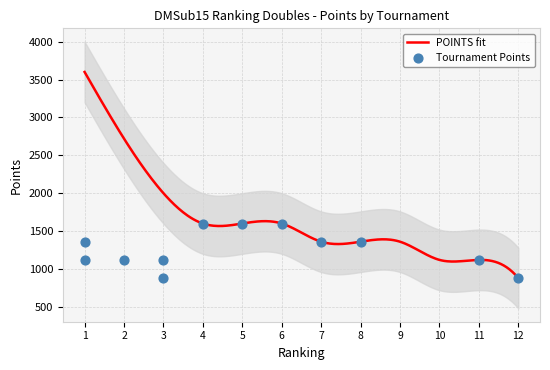

What is the total value across all series at 7?

2720